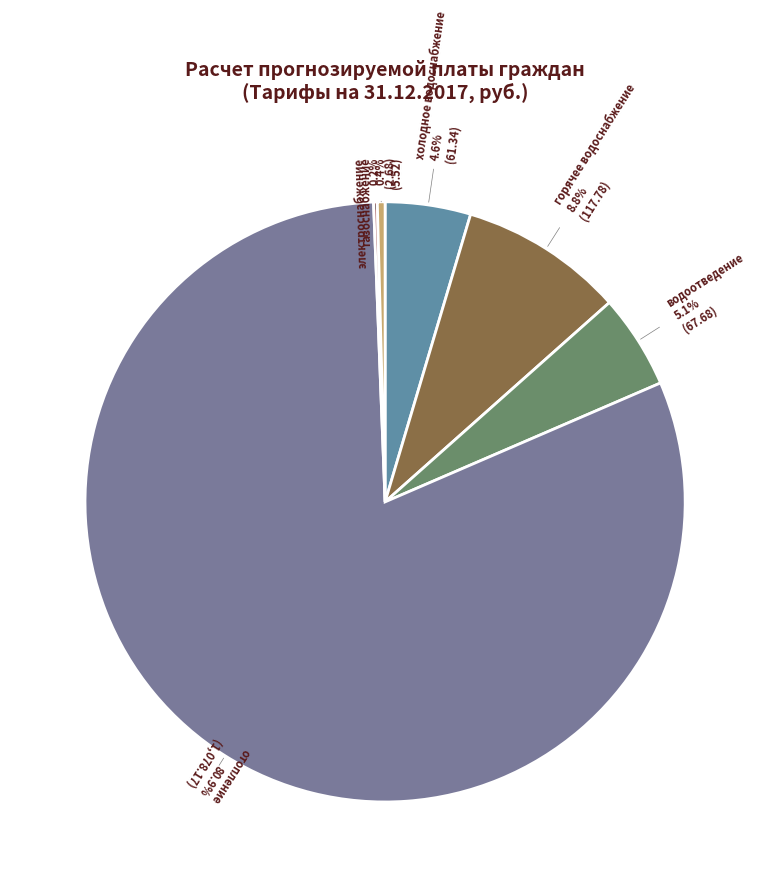

Which category accounts for the majority?

отопление